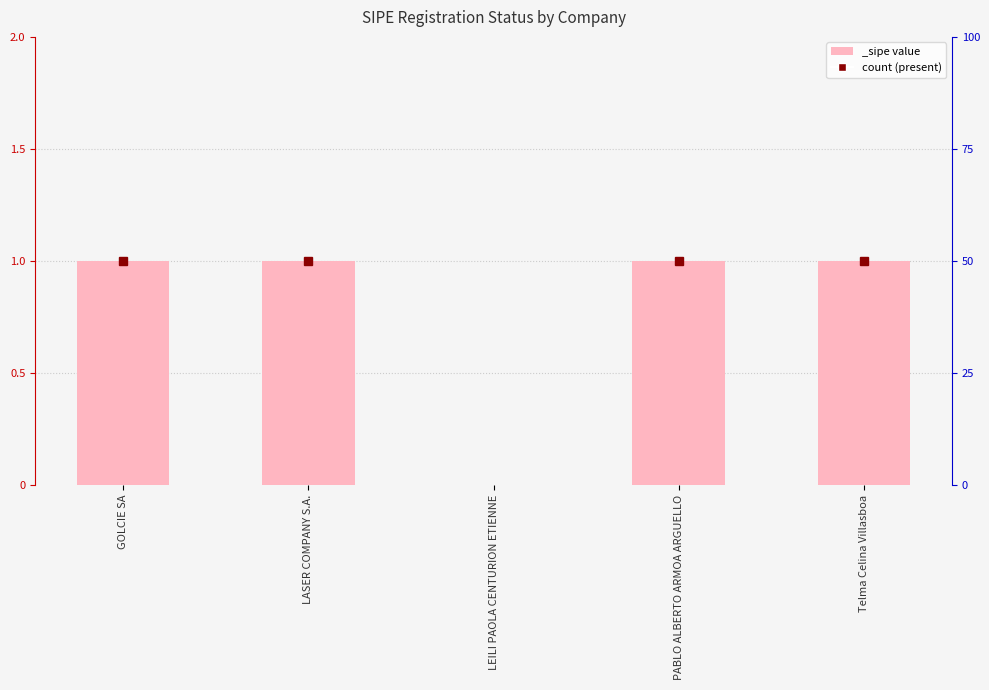

What position from the right is PABLO ALBERTO ARMOA ARGUELLO?

2